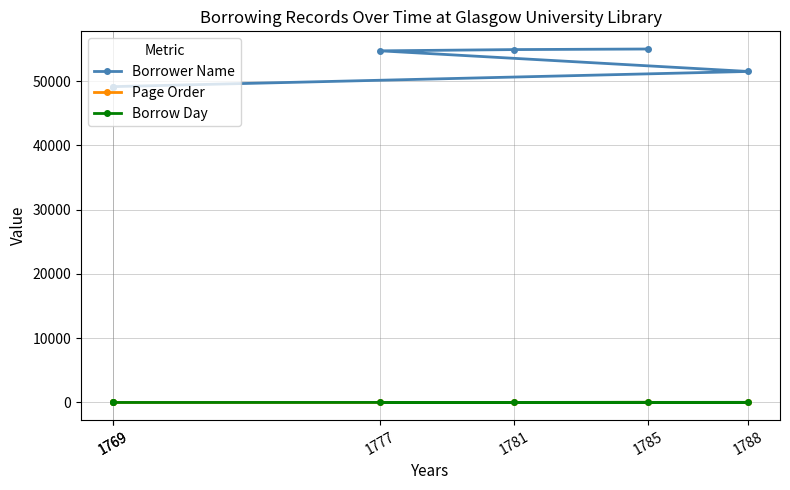

At which category does the chart reach its peak across all series?

1785